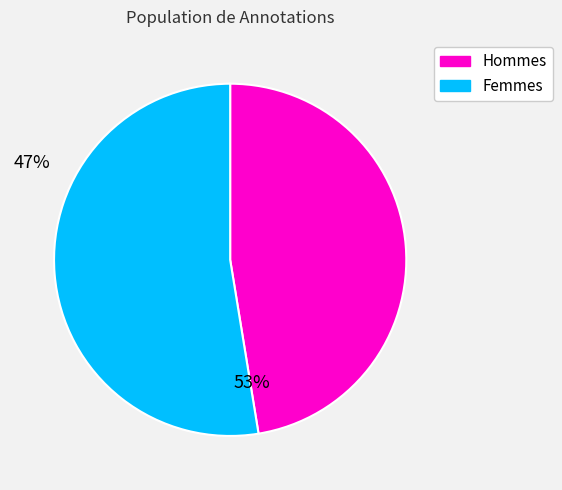

Is there a majority slice in this chart?

Yes